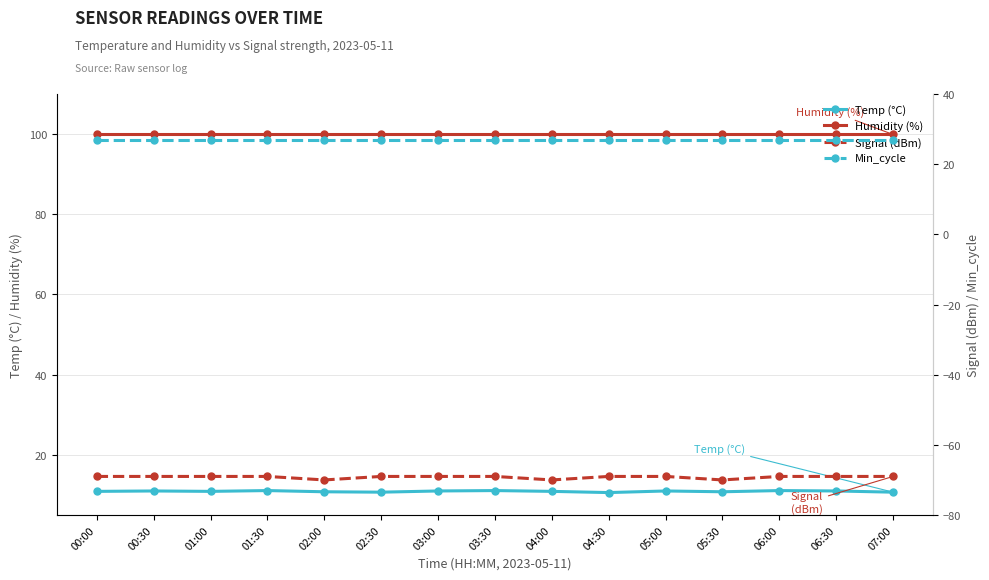

Rank the categories by Min_cycle value from highest to lowest.

00:00, 00:30, 01:00, 01:30, 02:00, 02:30, 03:00, 03:30, 04:00, 04:30, 05:00, 05:30, 06:00, 06:30, 07:00